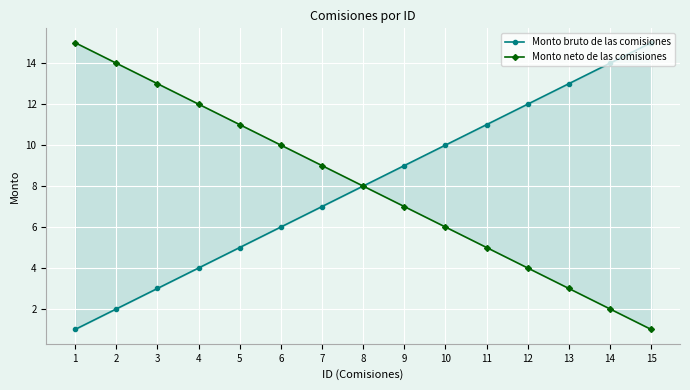

True or false: Monto bruto de las comisiones and Monto neto de las comisiones intersect in this chart.

False